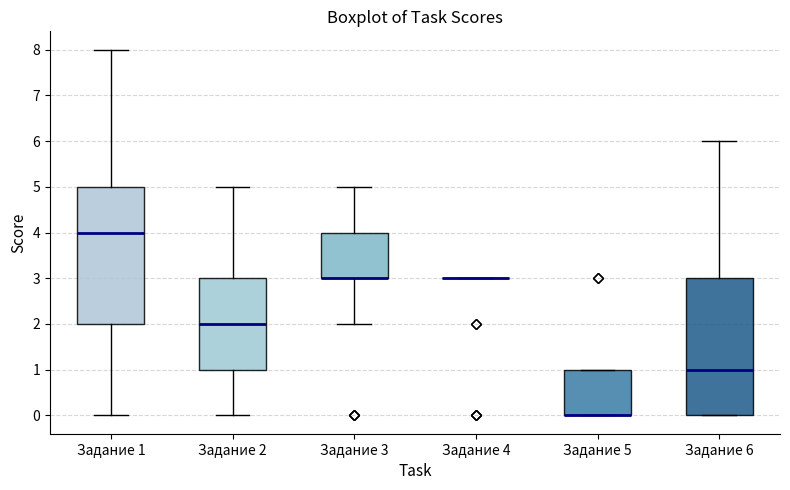

Where is the lower edge of the box for Задание 2 on the y-axis? The values are not printed on the chart, so give them approximately, as read against the axis.

1